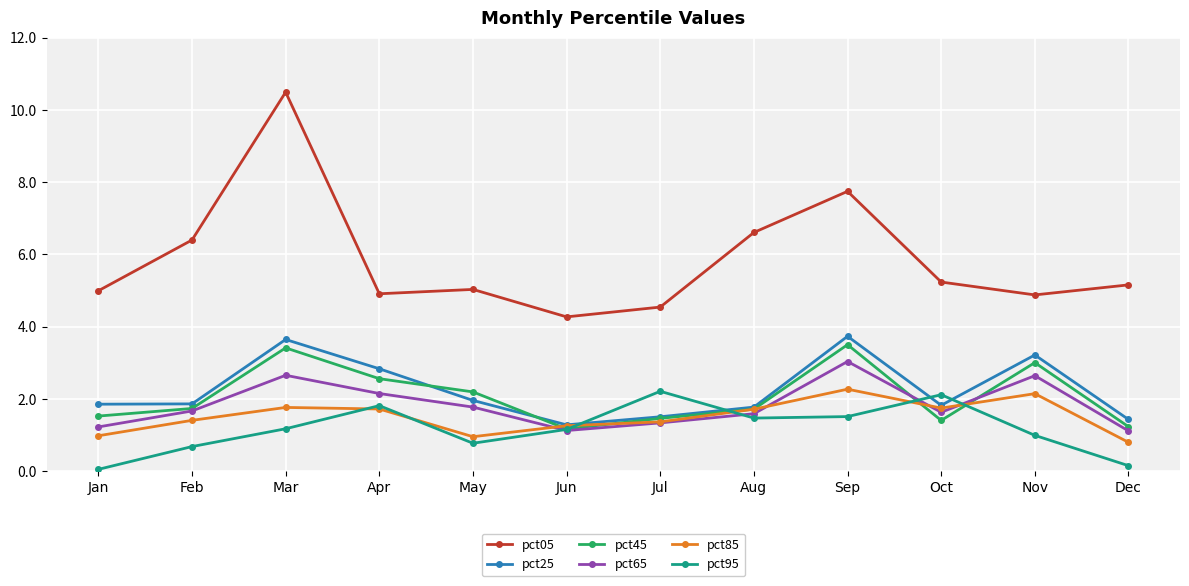

Which series has the largest range (max minus min)?

pct05